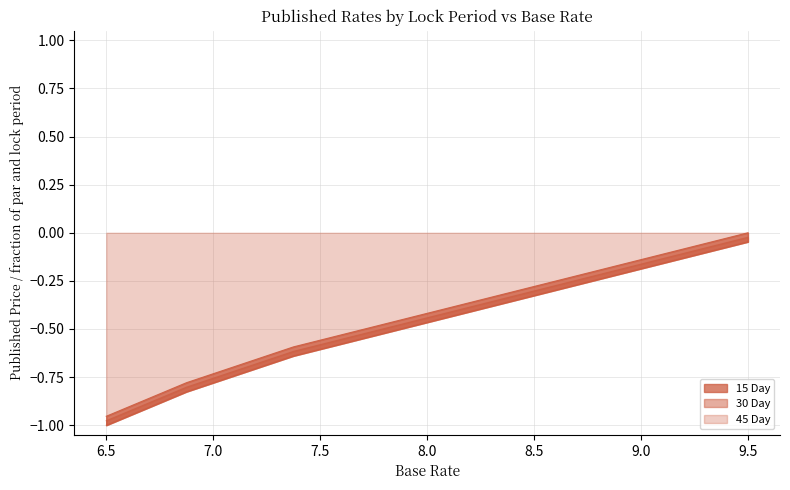

Rank the series at 8.875 from lowest to highest value.

30 Day, 45 Day, 15 Day